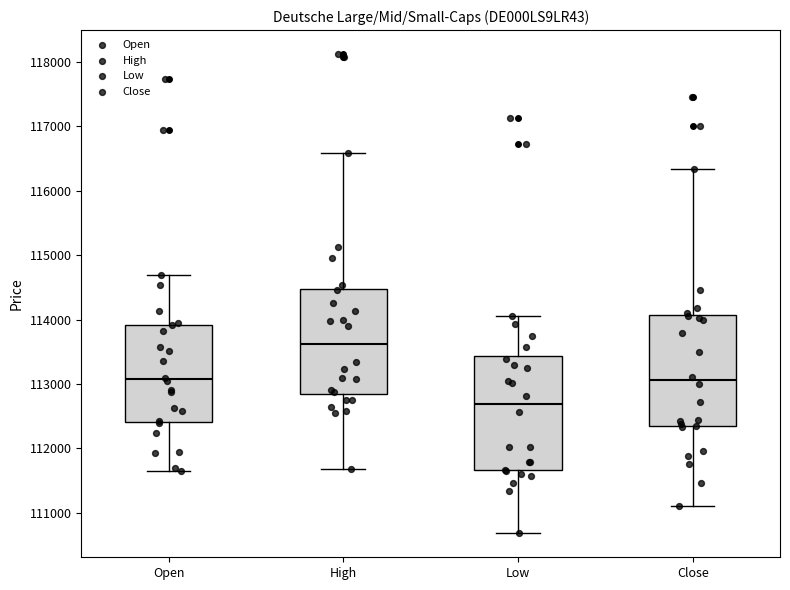

Where does the lower whisker of the box for Close end on the y-axis? The values are not printed on the chart, so give them approximately, as read against the axis.

111100